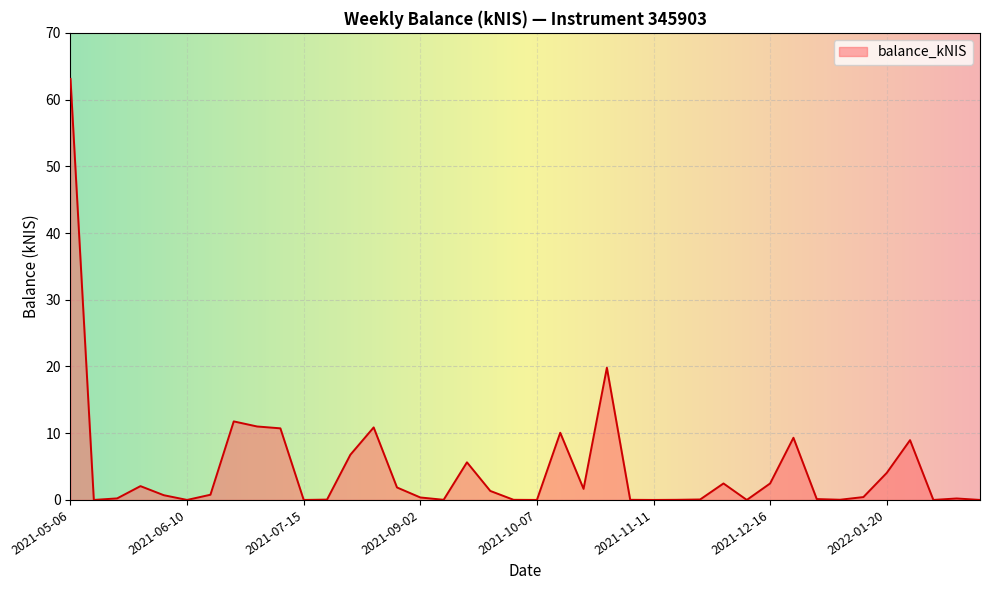

What is the difference between the maximum and minimum values?

63.1